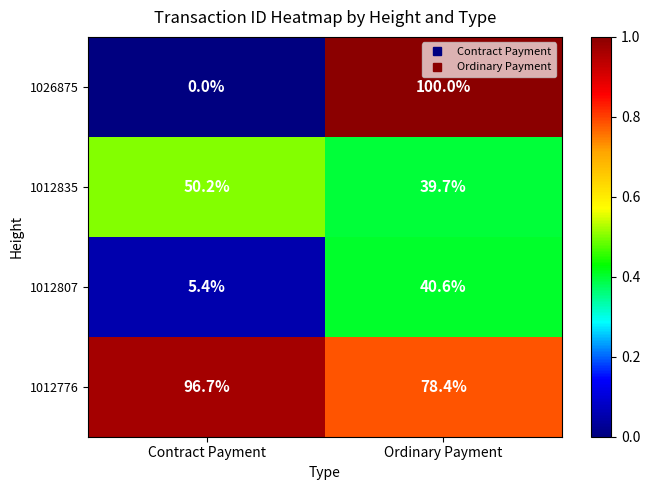

True or false: 1012776 has a value of 78.4 at Ordinary Payment.

True